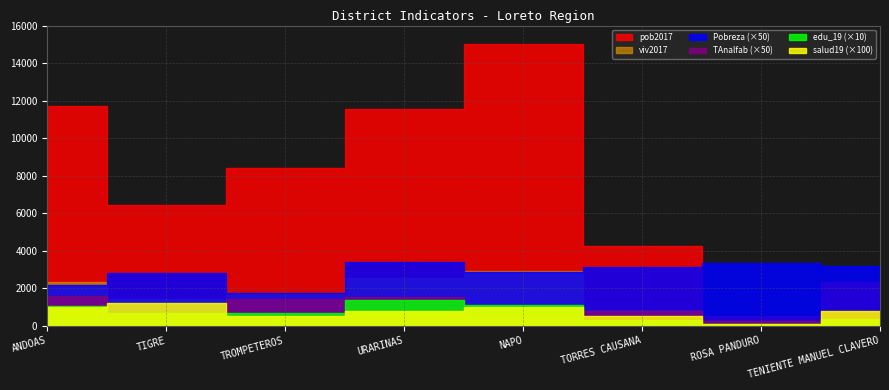

Which label corresponds to the largest value in the chart?

NAPO